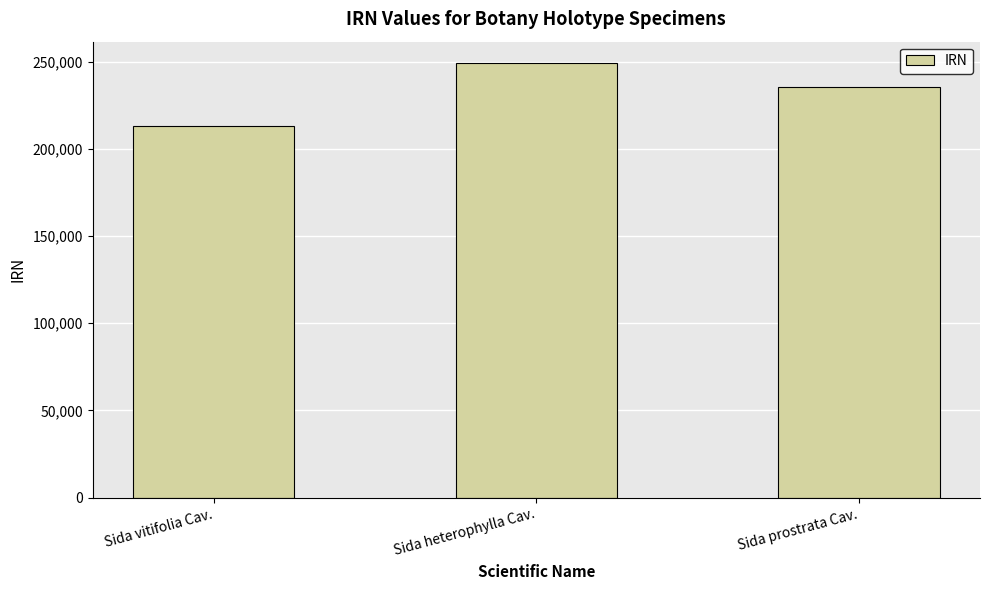

What is the difference between the maximum and minimum values?

35730